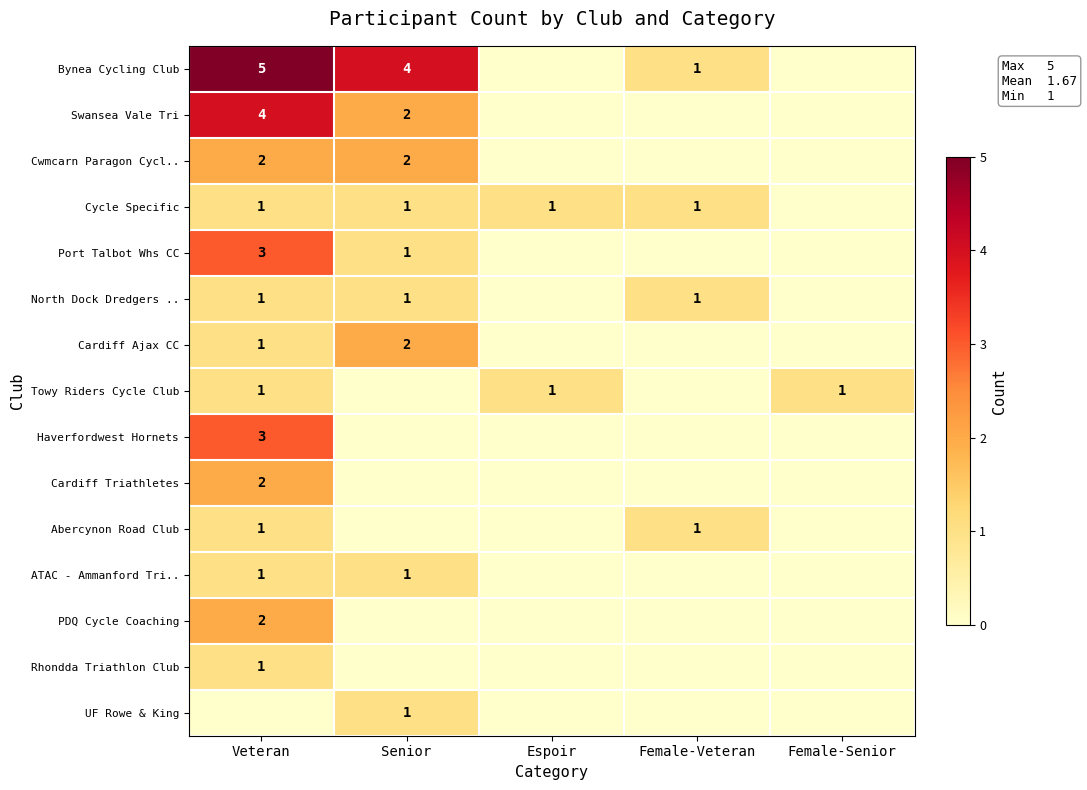

Between Senior and Female-Senior, which series saw the biggest shift?

row_0